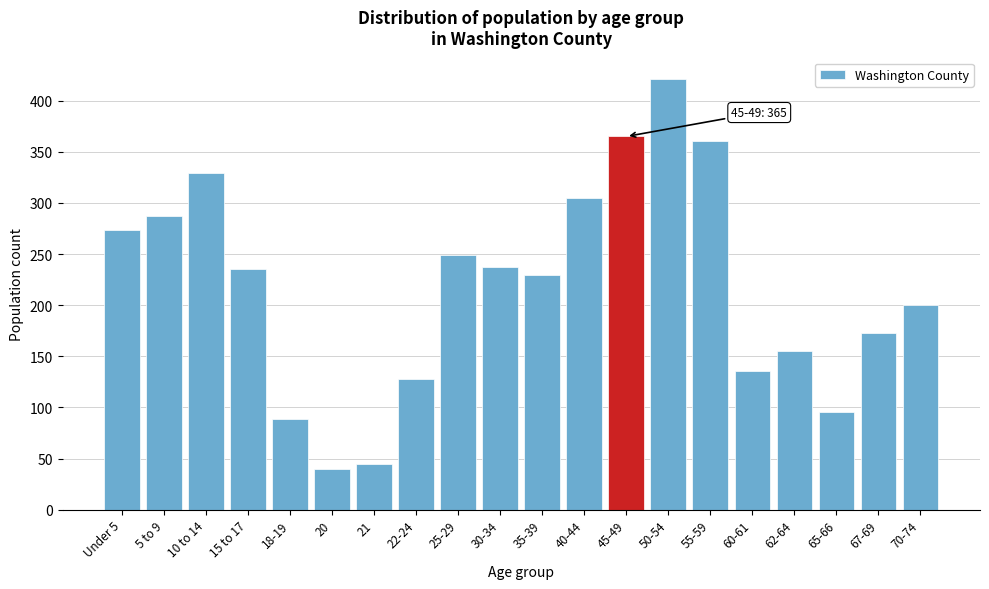

Reading right to left, transcribe all the data shown in this chart.

200	173	96	155	136	361	421	365	305	230	237	249	128	45	40	89	235	329	287	274